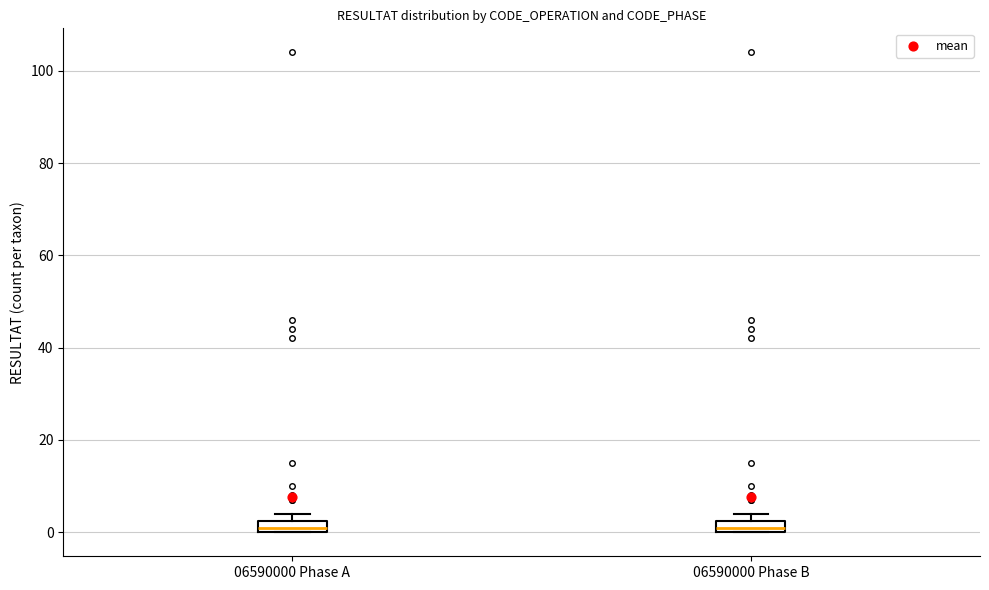

Where is the lower edge of the box for 06590000 Phase B on the y-axis? The values are not printed on the chart, so give them approximately, as read against the axis.

0